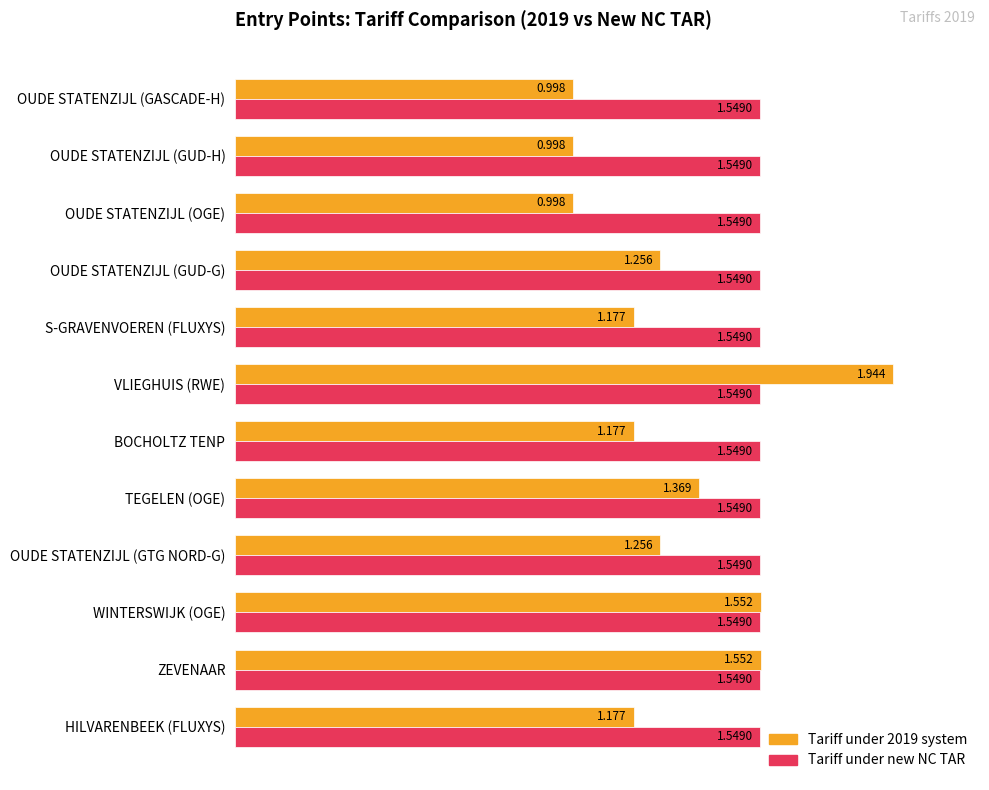

Is the value of Tariff under new NC TAR at OUDE STATENZIJL (GUD-H) greater than the value of Tariff under 2019 system at TEGELEN (OGE)?

Yes